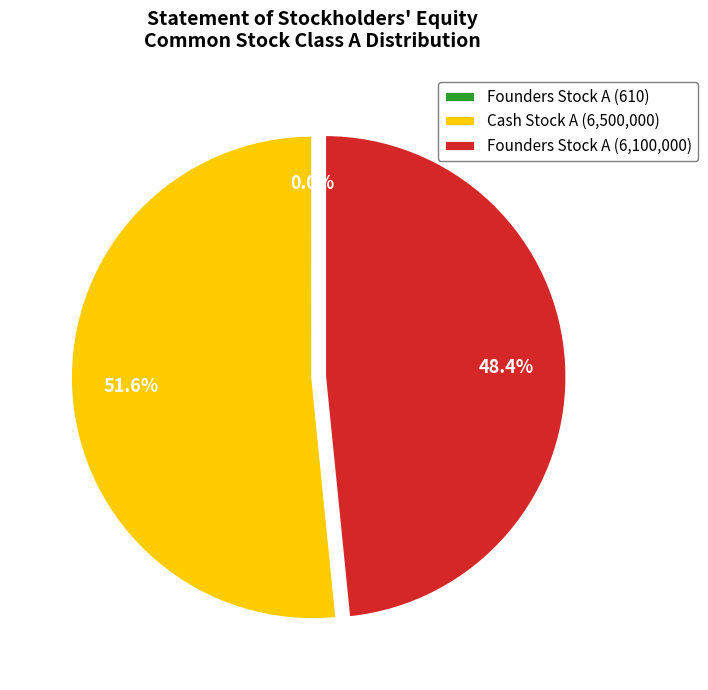

Which category has the biggest portion of the pie?

Cash Stock A (6,500,000)